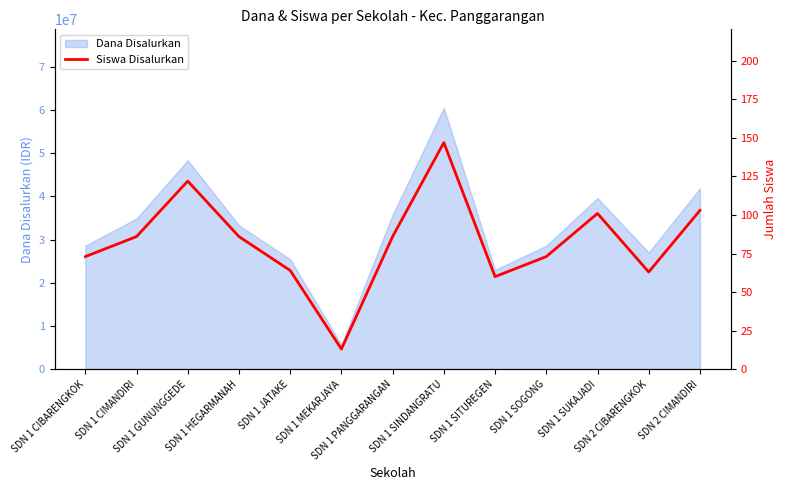

What position from the right is SDN 1 GUNUNGGEDE?

11